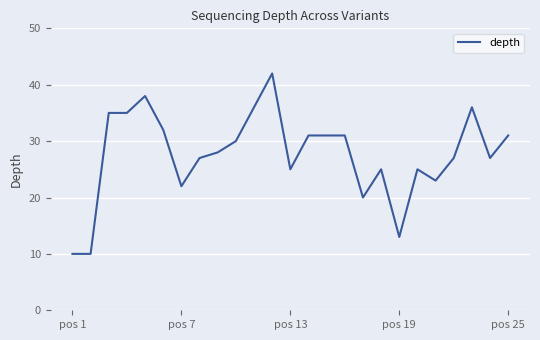

What is the smallest value displayed?

10